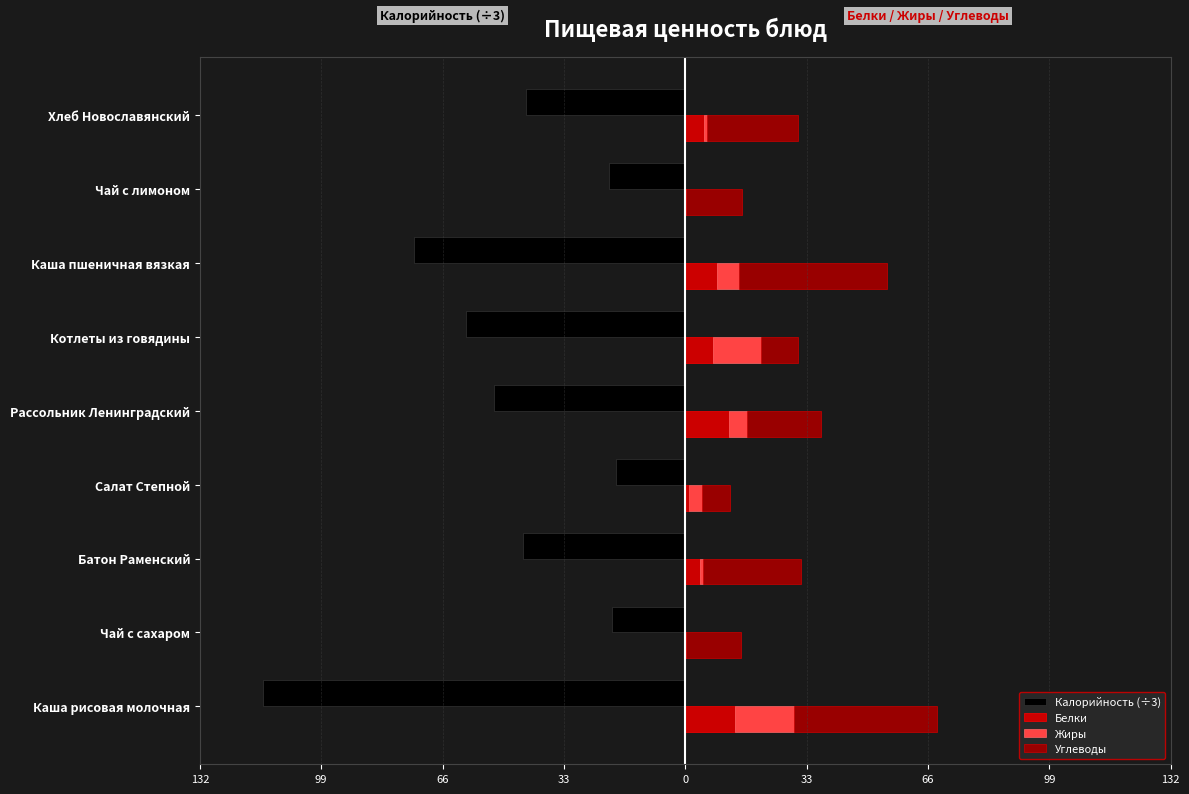

The value of Калорийность (÷3) at Каша пшеничная вязкая is -119.0. True or false?

False